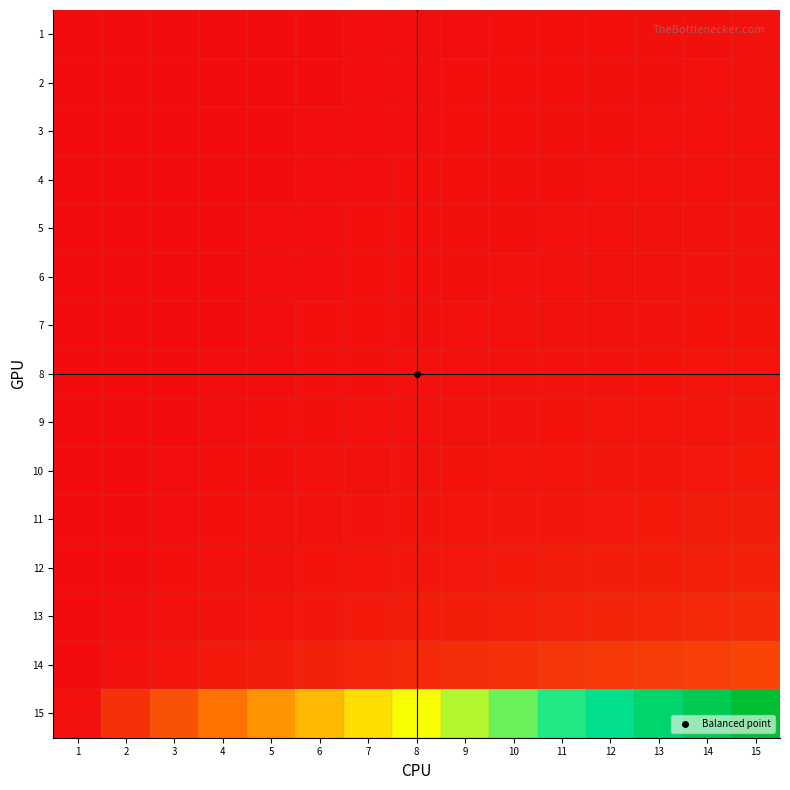

What is the total value across all series at 10?

0.9